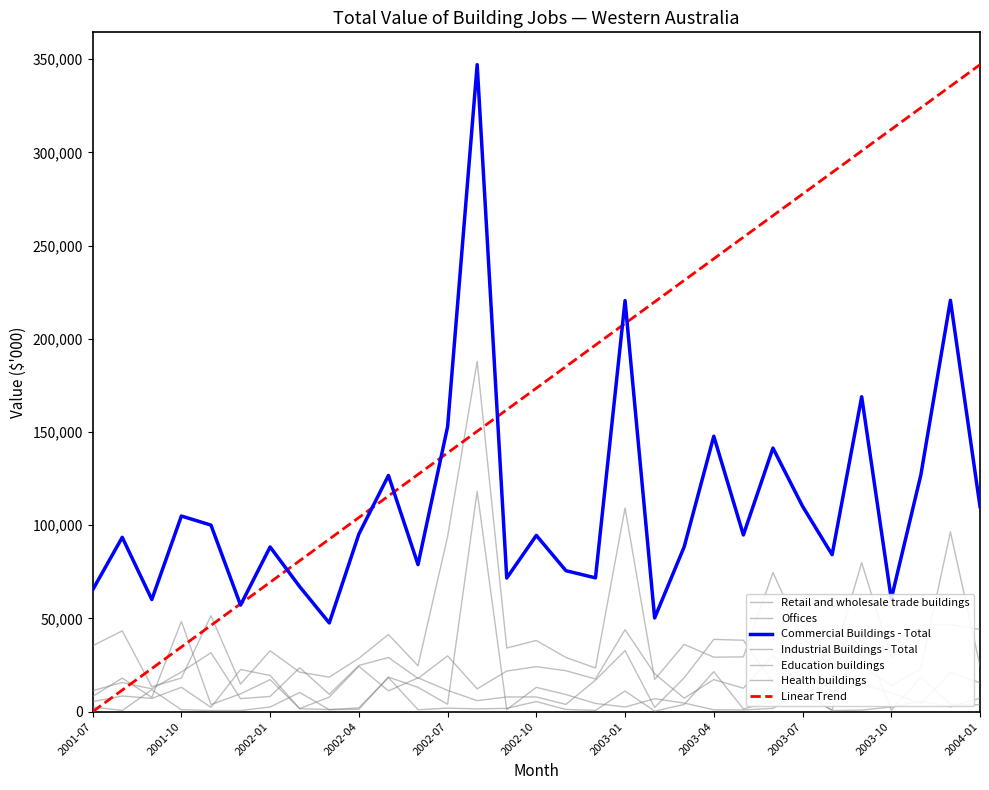

What is the greatest value displayed?

347064